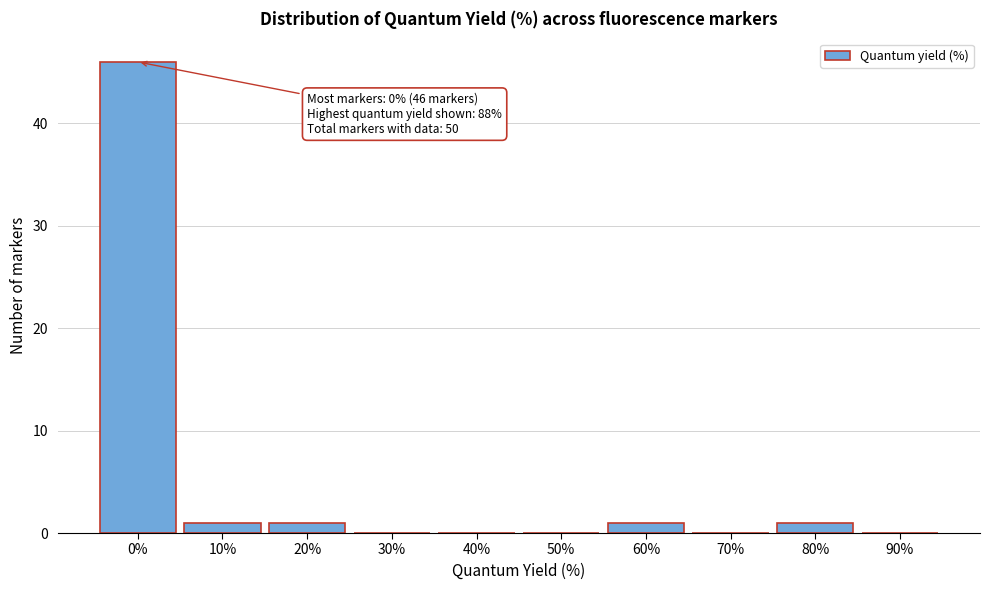

Reading left to right, transcribe all the data shown in this chart.

0%=46	10%=1	20%=1	30%=0	40%=0	50%=0	60%=1	70%=0	80%=1	90%=0